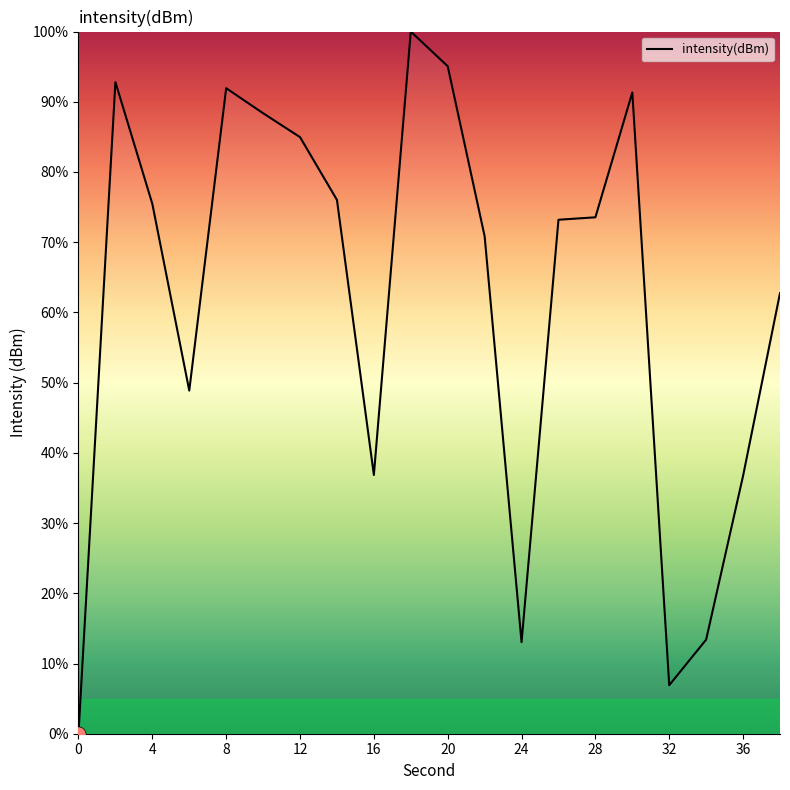

What is the greatest value displayed?

100.0